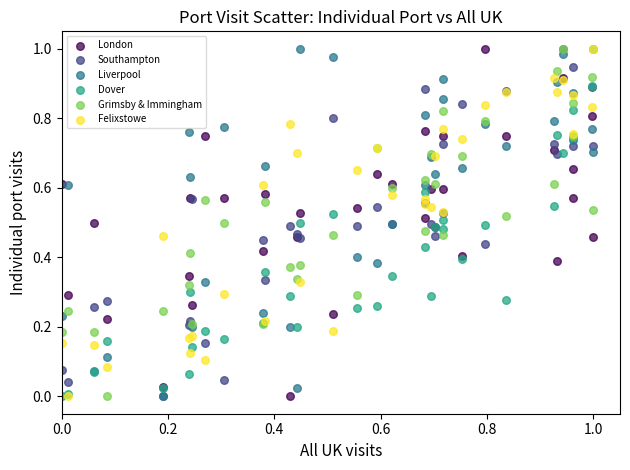

What are all the series names shown in the legend?

London, Southampton, Liverpool, Dover, Grimsby & Immingham, Felixstowe